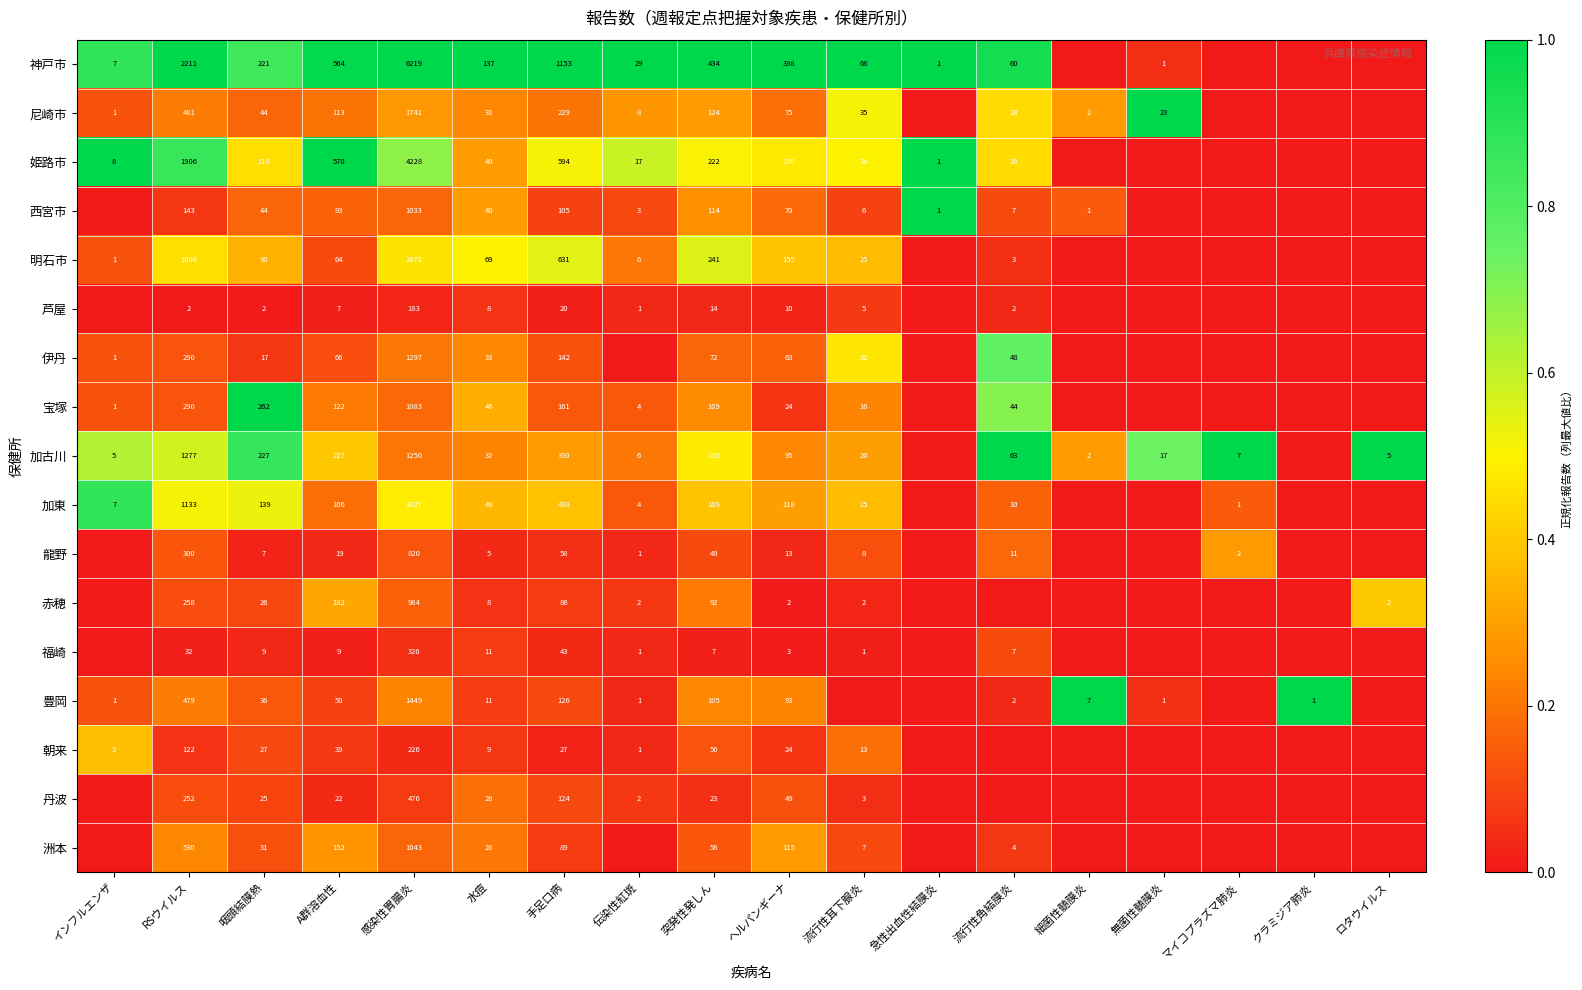

What is the difference between the highest and lowest values at RSウイルス?

2209